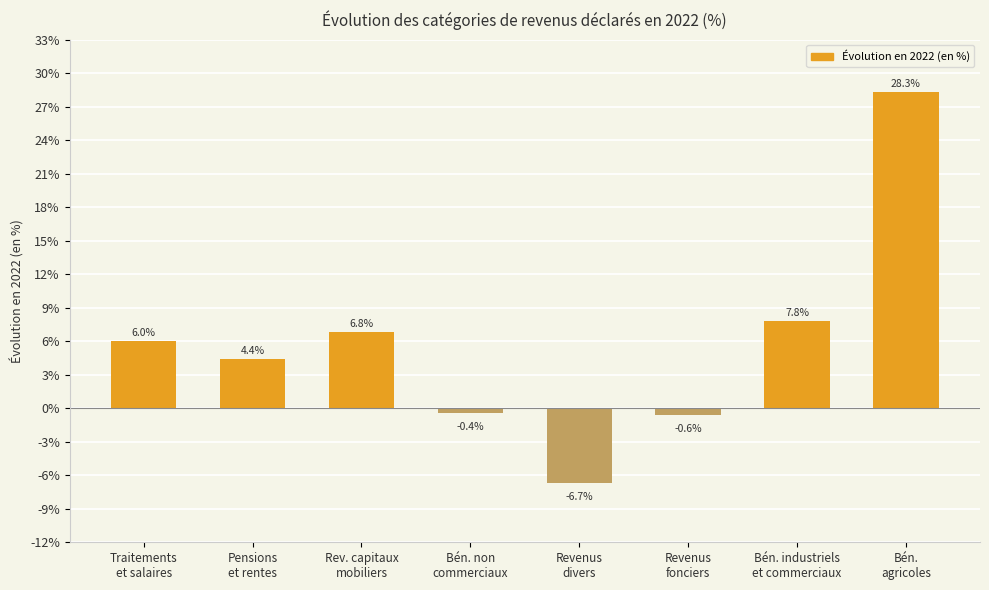

What is the label of the 6th bar from the right?

Rev. capitaux
mobiliers